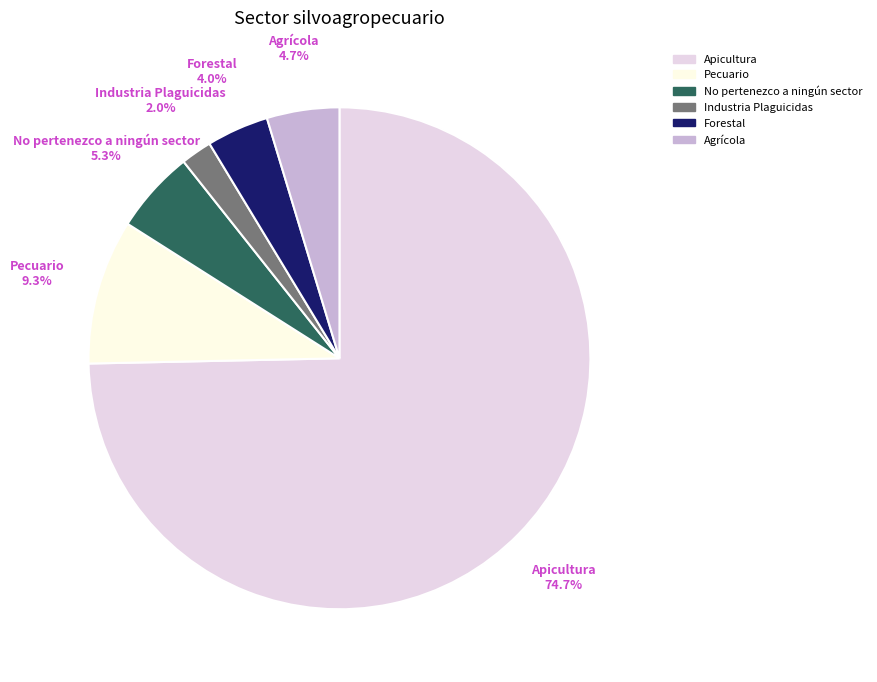

What is the total percentage of Industria Plaguicidas and No pertenezco a ningún sector?

7.3%